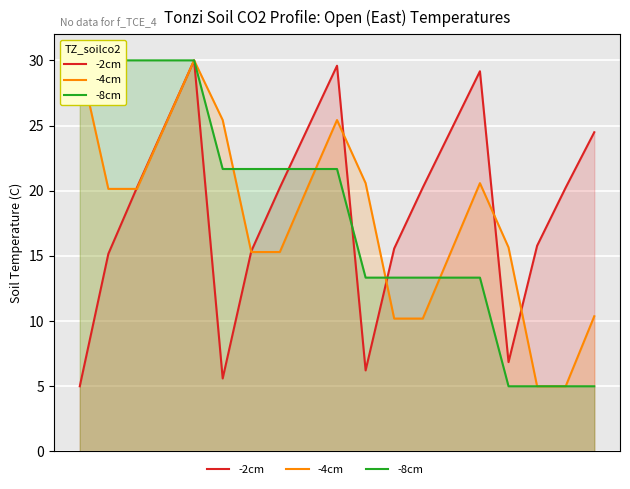

What is the label of the 6th point from the left?

10.0